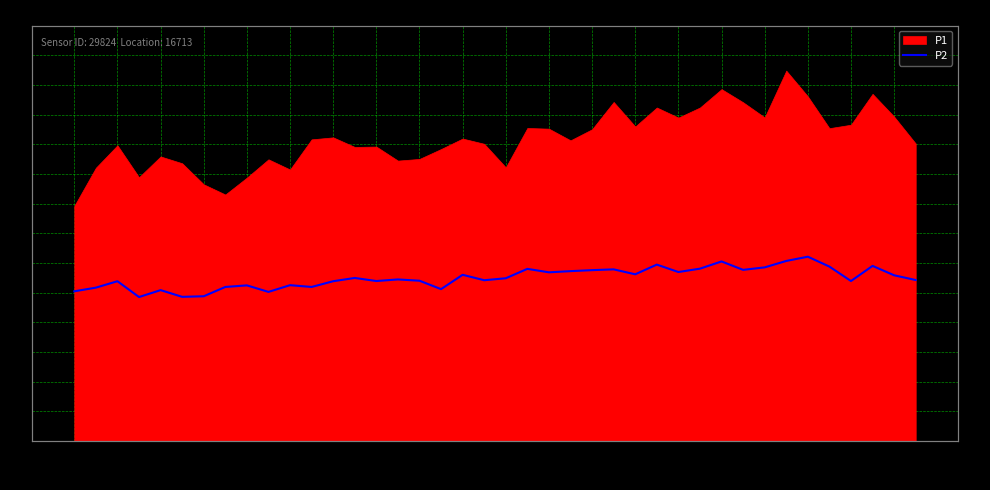

Read the value at 00:14.

14.6